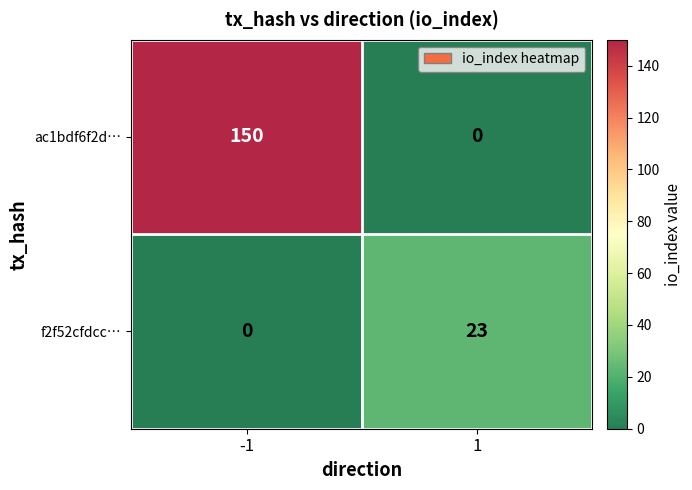

What is the average value of the ac1bdf6f2d… series?

75